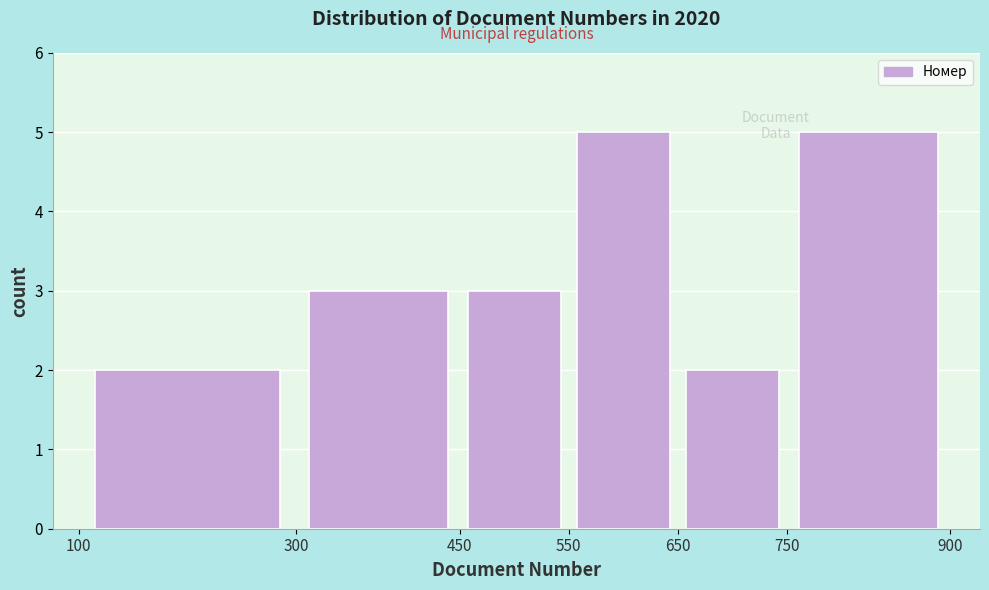

How tall is the bar that spans 750 to 900 on the x-axis? The values are not printed on the chart, so give them approximately, as read against the axis.

5